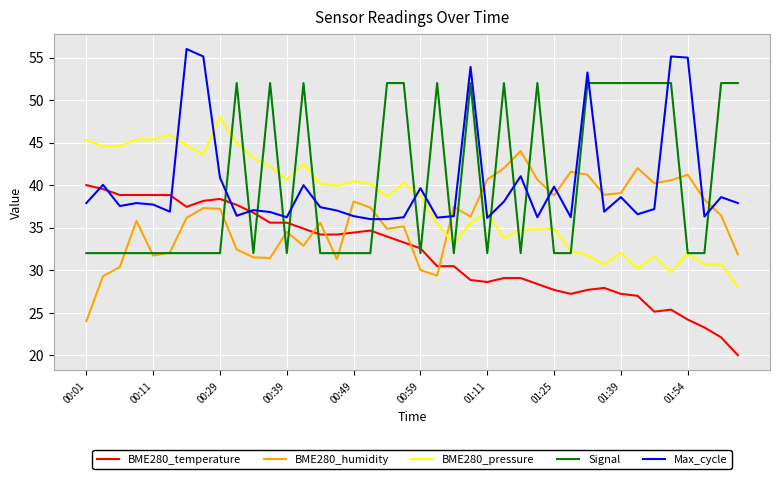

What is the greatest value displayed?

56.0